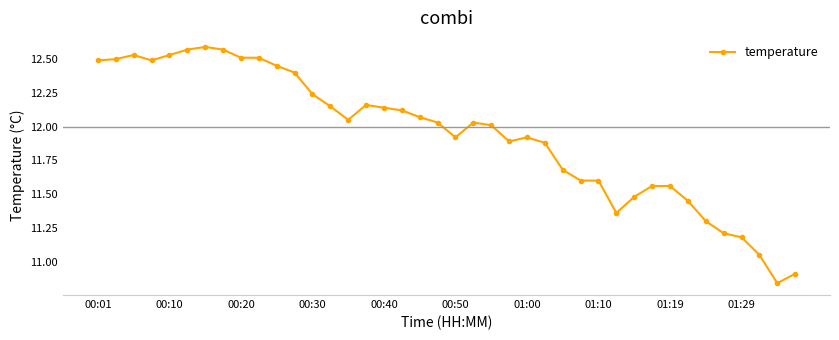

True or false: the data has more than 2 interior local peaks.

True